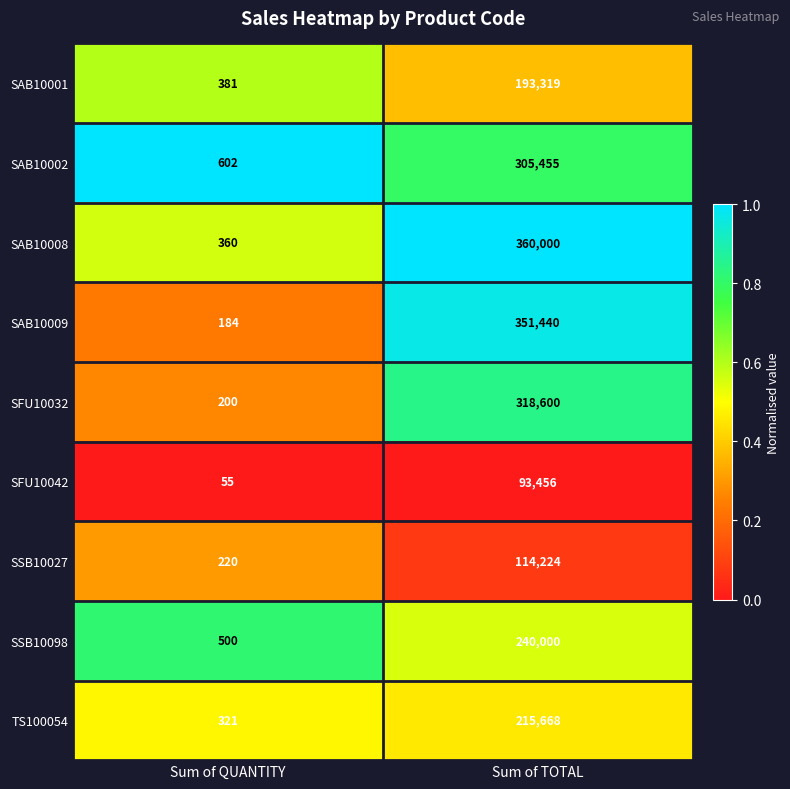

List the series in order of their peak value, lowest first.

SFU10042, SSB10027, SAB10001, TS100054, SSB10098, SAB10002, SFU10032, SAB10009, SAB10008